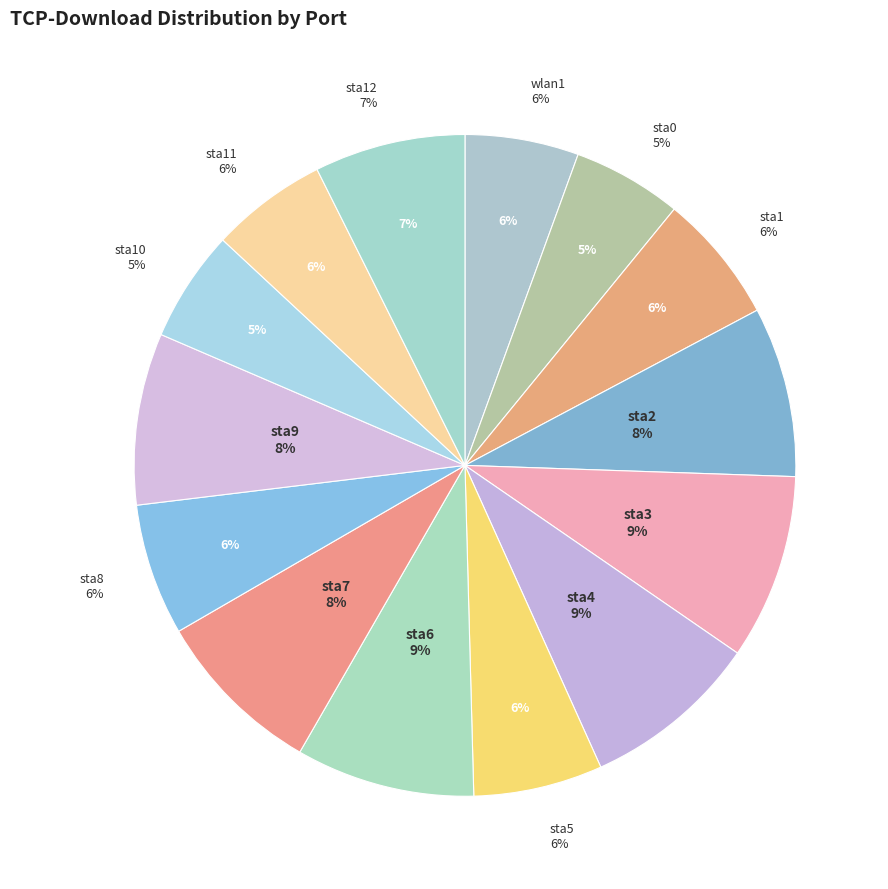

To the nearest percent, what is the average slice percentage?

7%